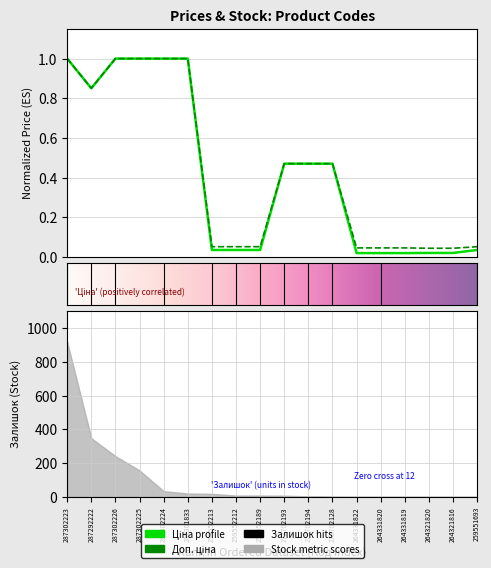

Reading right to left, transcribe all the data shown in this chart.

Ціна: 259551693=0.0	264321816=0.0	264321820=0.0	264331819=0.0	264331820=0.0	264331822=0.0	273702128=0.5	273702194=0.5	273702193=0.5	259552189=0.0	259552212=0.0	259552213=0.0	287301833=1.0	287302224=1.0	287302225=1.0	287302226=1.0	287292222=0.9	287302223=1.0
Доп. ціна: 259551693=0.1	264321816=0.0	264321820=0.0	264331819=0.0	264331820=0.0	264331822=0.0	273702128=0.5	273702194=0.5	273702193=0.5	259552189=0.1	259552212=0.1	259552213=0.1	287301833=1.0	287302224=1.0	287302225=1.0	287302226=1.0	287292222=0.9	287302223=1.0